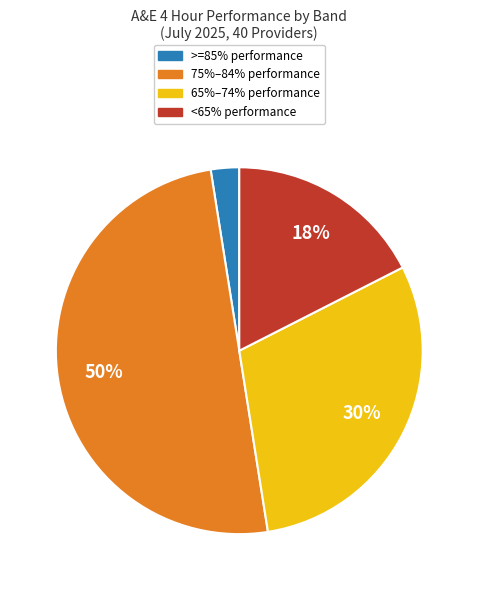

To the nearest percent, what is the average slice percentage?

25%